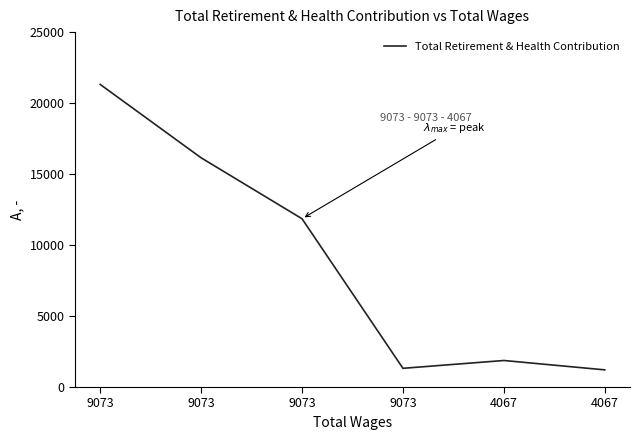

How many series are shown in this chart?

1